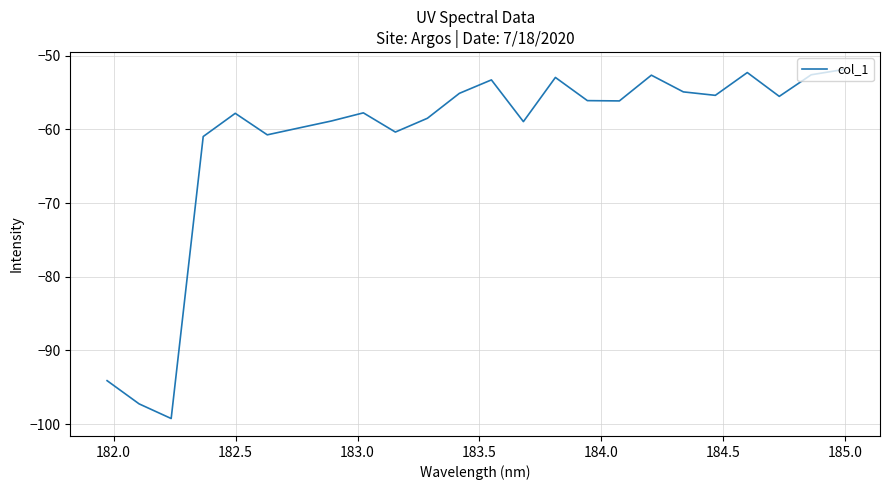

What is the greatest value displayed?

-51.9